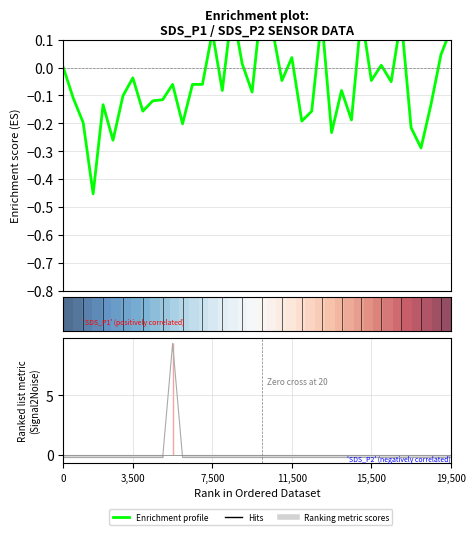

What is the maximum value for Enrichment profile?

0.2